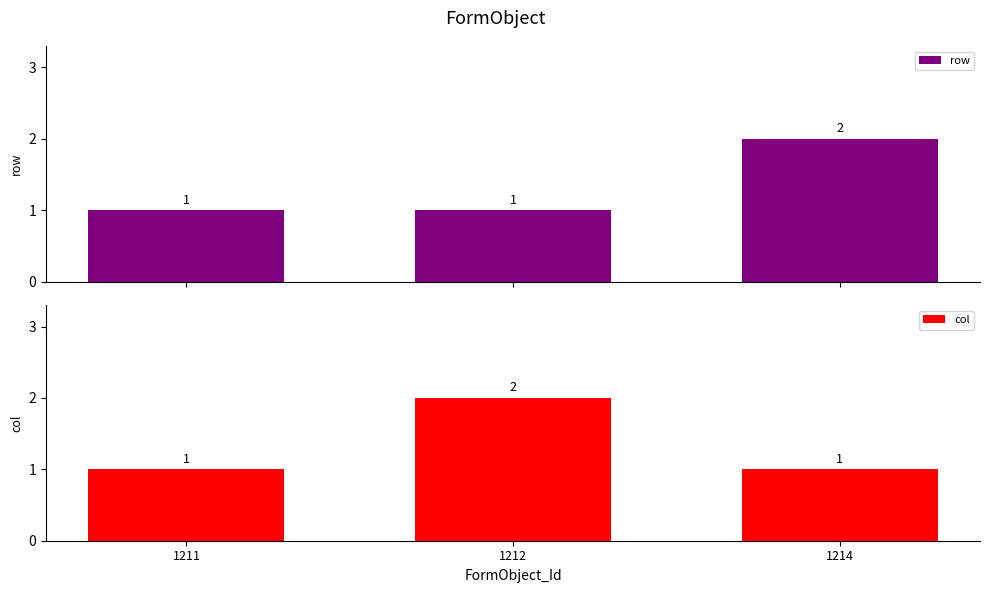

What is the minimum value shown in the chart?

1